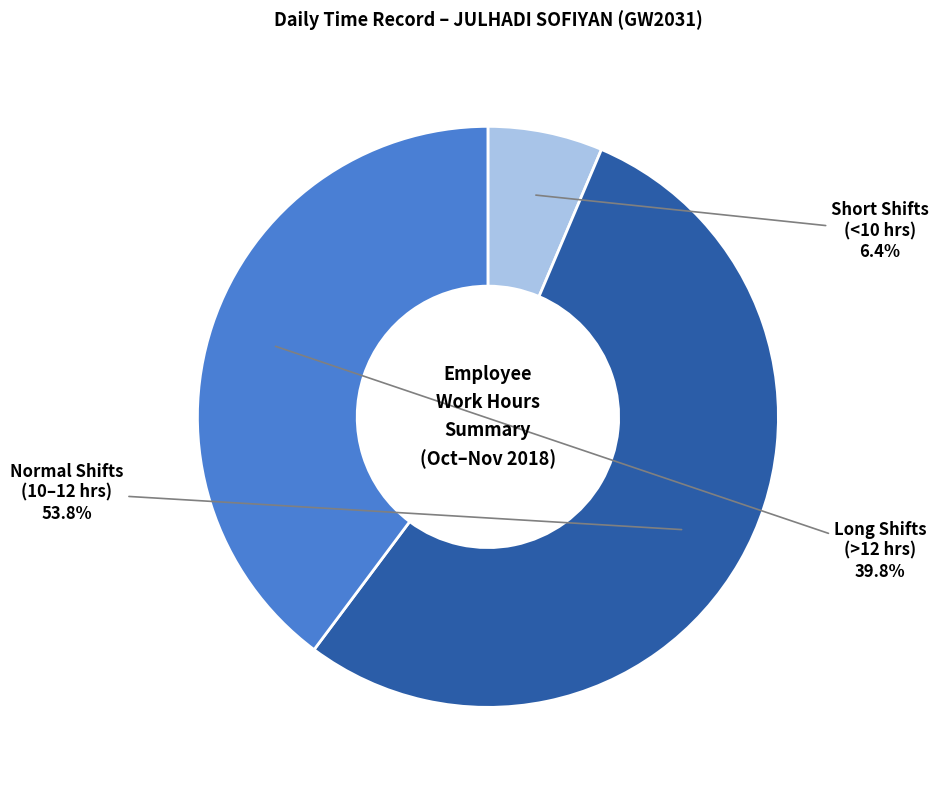

To the nearest percent, what is the difference between the largest and smallest slice percentages?

47%